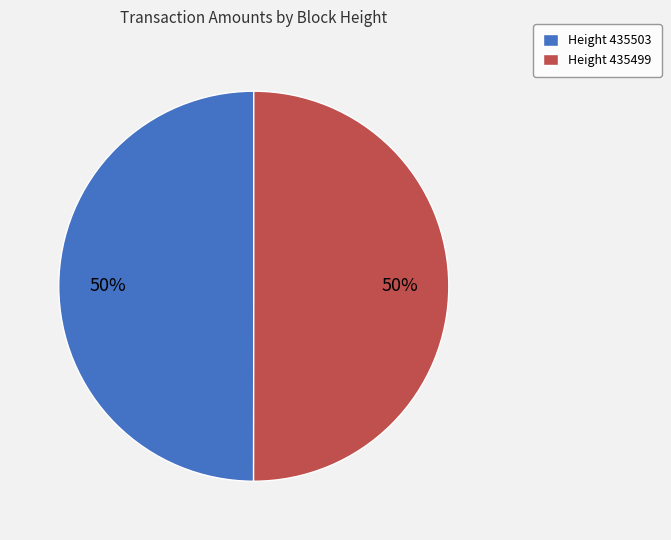

To the nearest percent, what portion does Height 435499 represent?

50%